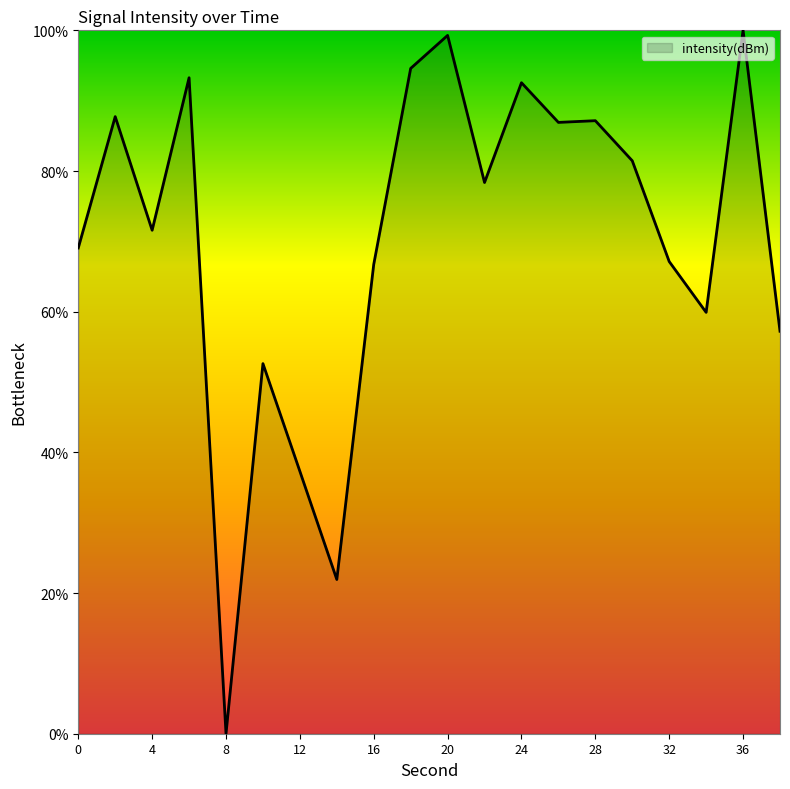

What is the greatest value displayed?

100.0